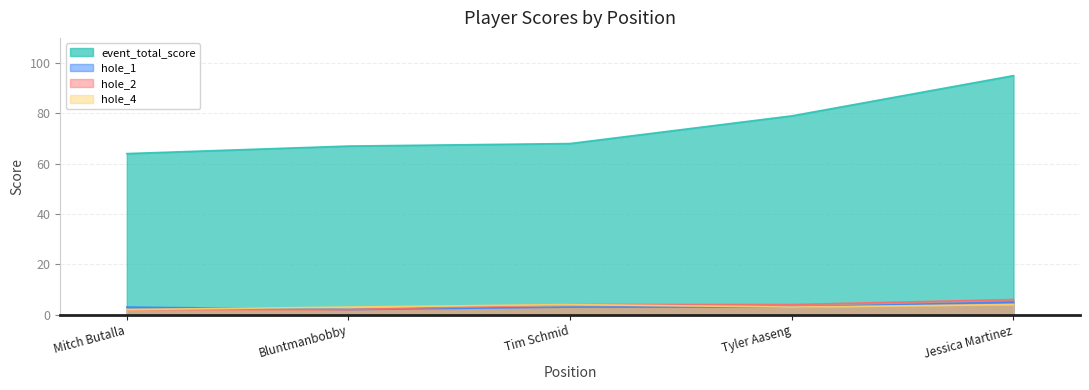

True or false: hole_2 and event_total_score cross at least once.

False